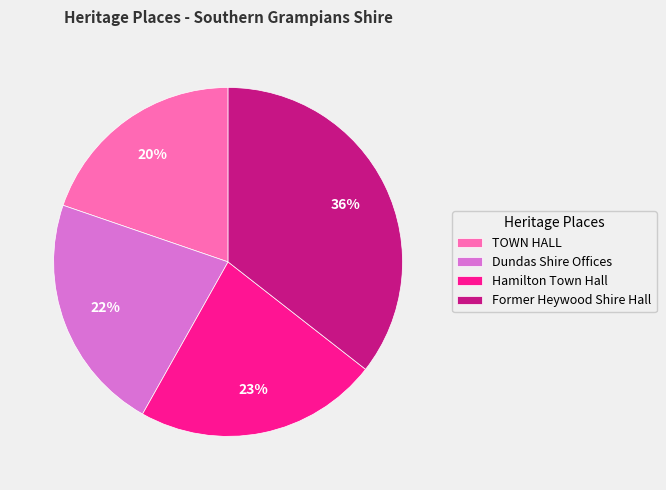

How many segments does this pie chart have?

4